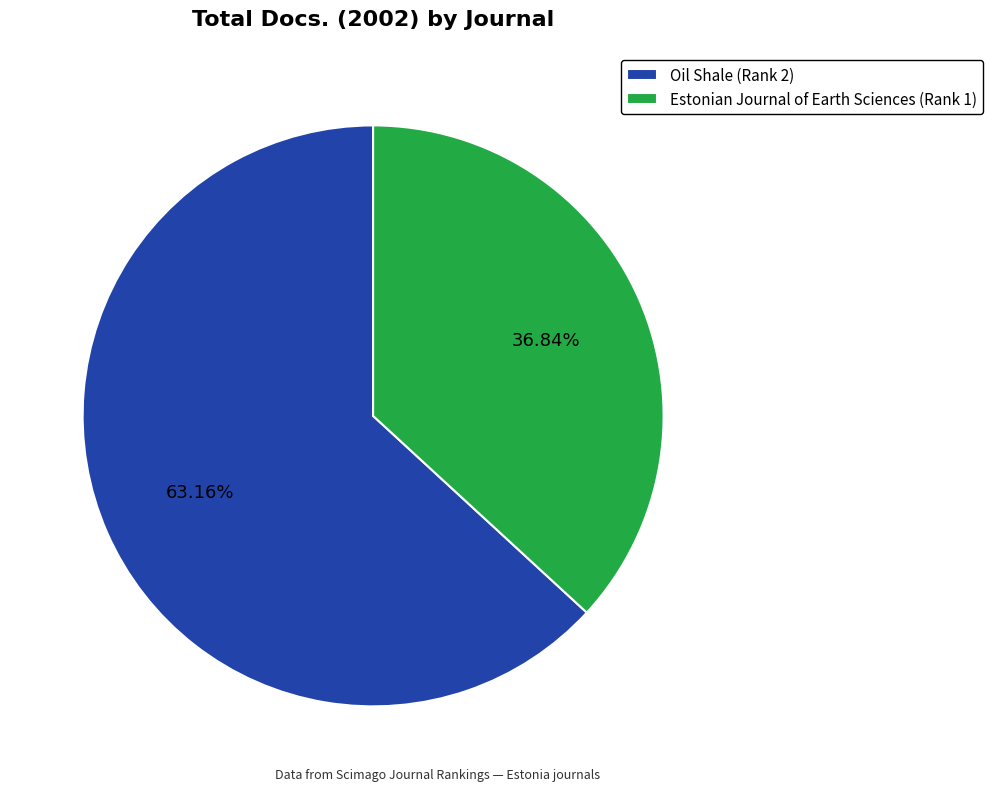

What percentage do Oil Shale (Rank 2) and Estonian Journal of Earth Sciences (Rank 1) together represent?

100.0%